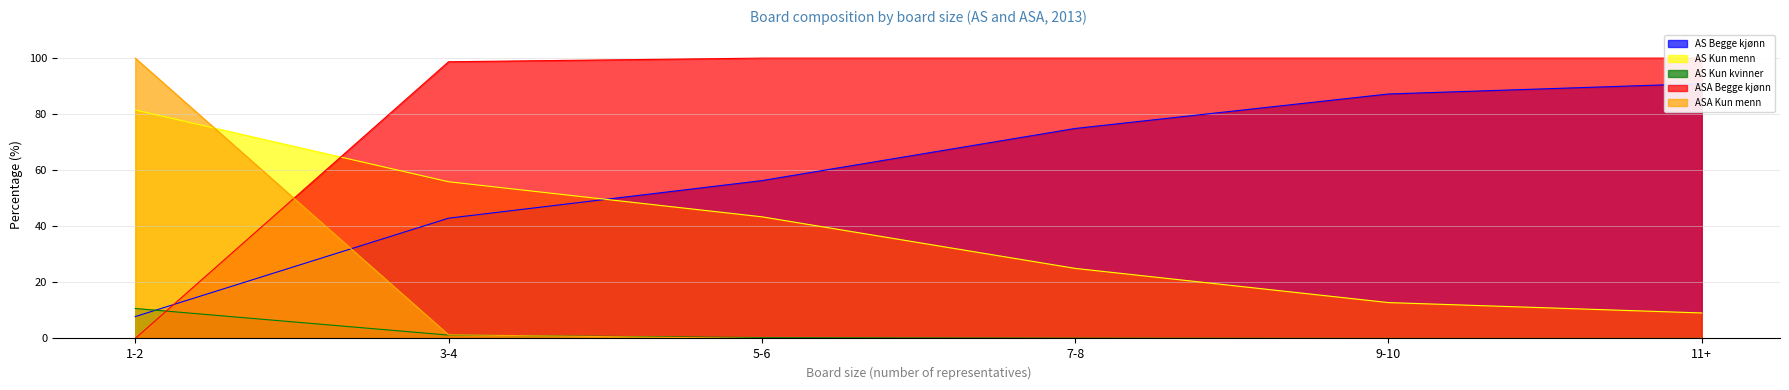

What is the spread (max minus min) of values at 11+?

100.0